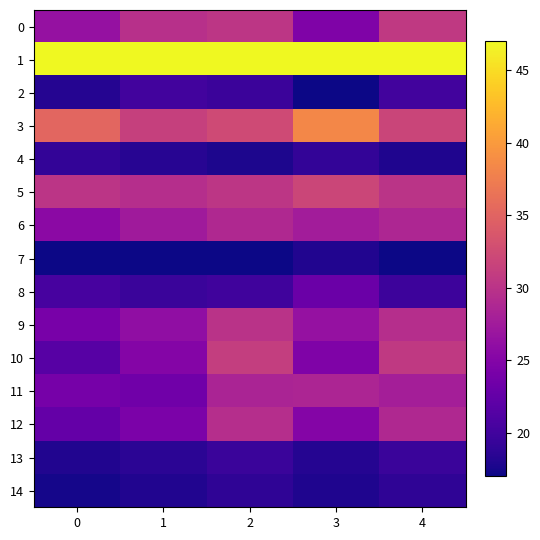

At how many categories does at least one series exceed 34?

5